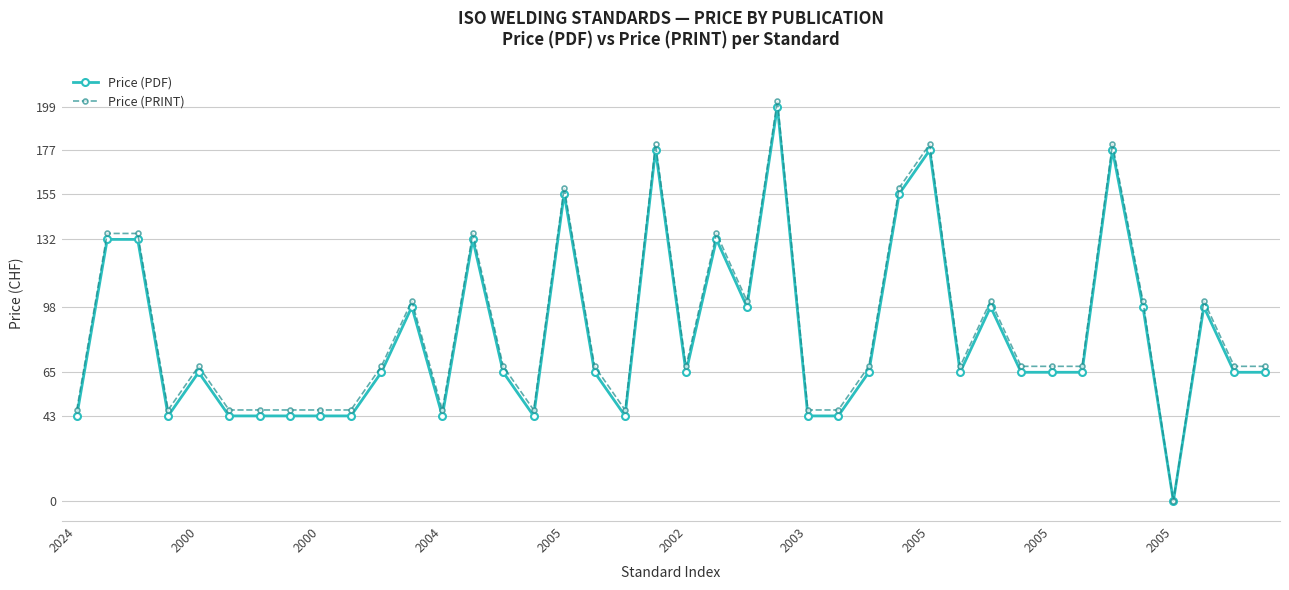

What is the greatest value displayed?

202